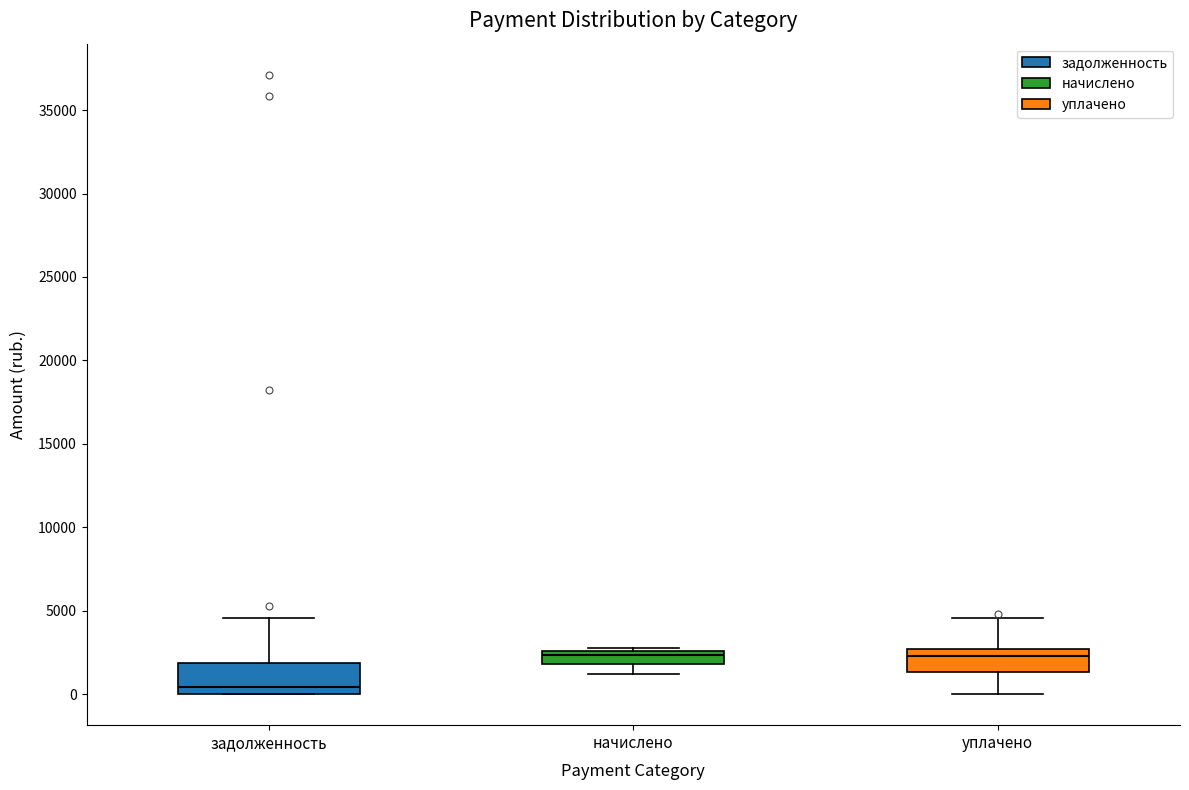

Which box has the lowest median line?

задолженность